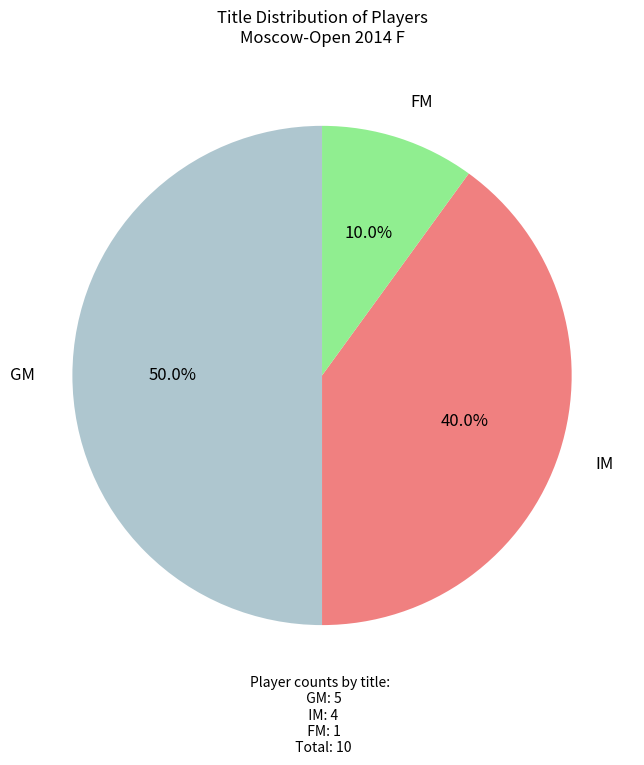

The FM slice represents 10% of the pie. True or false?

True